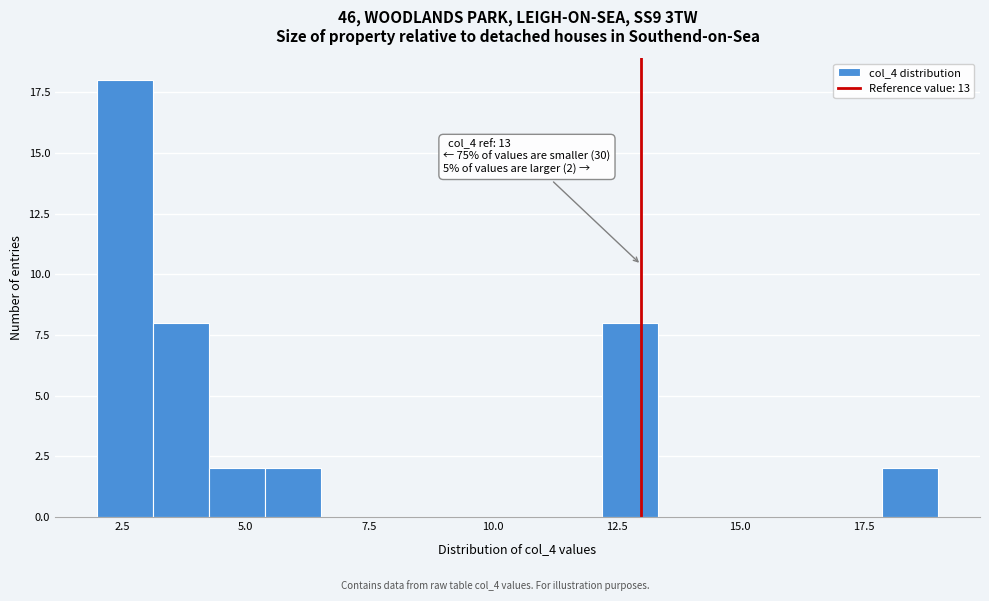

Around what value on the x-axis is the tallest bar? Give the approximate position of its centre, as read against the axis.

2.5